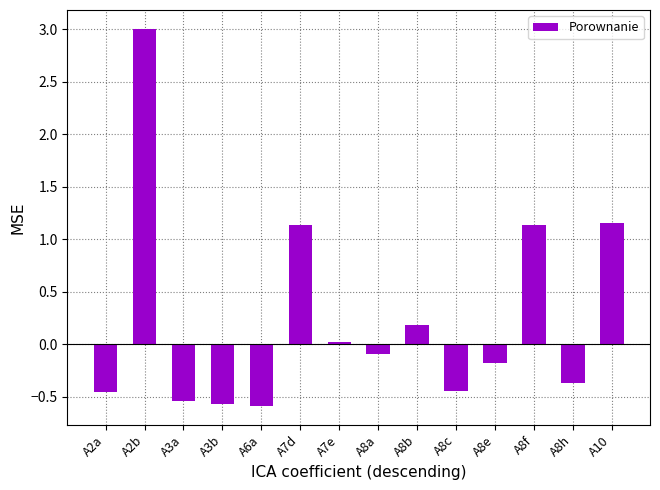

What is the change in value from A2a to A8h?

+0.1